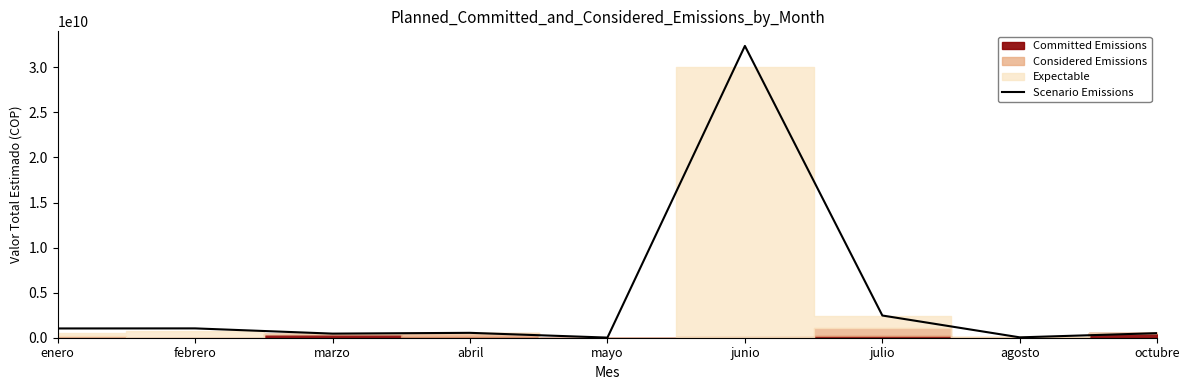

Which label corresponds to the largest value in the chart?

junio